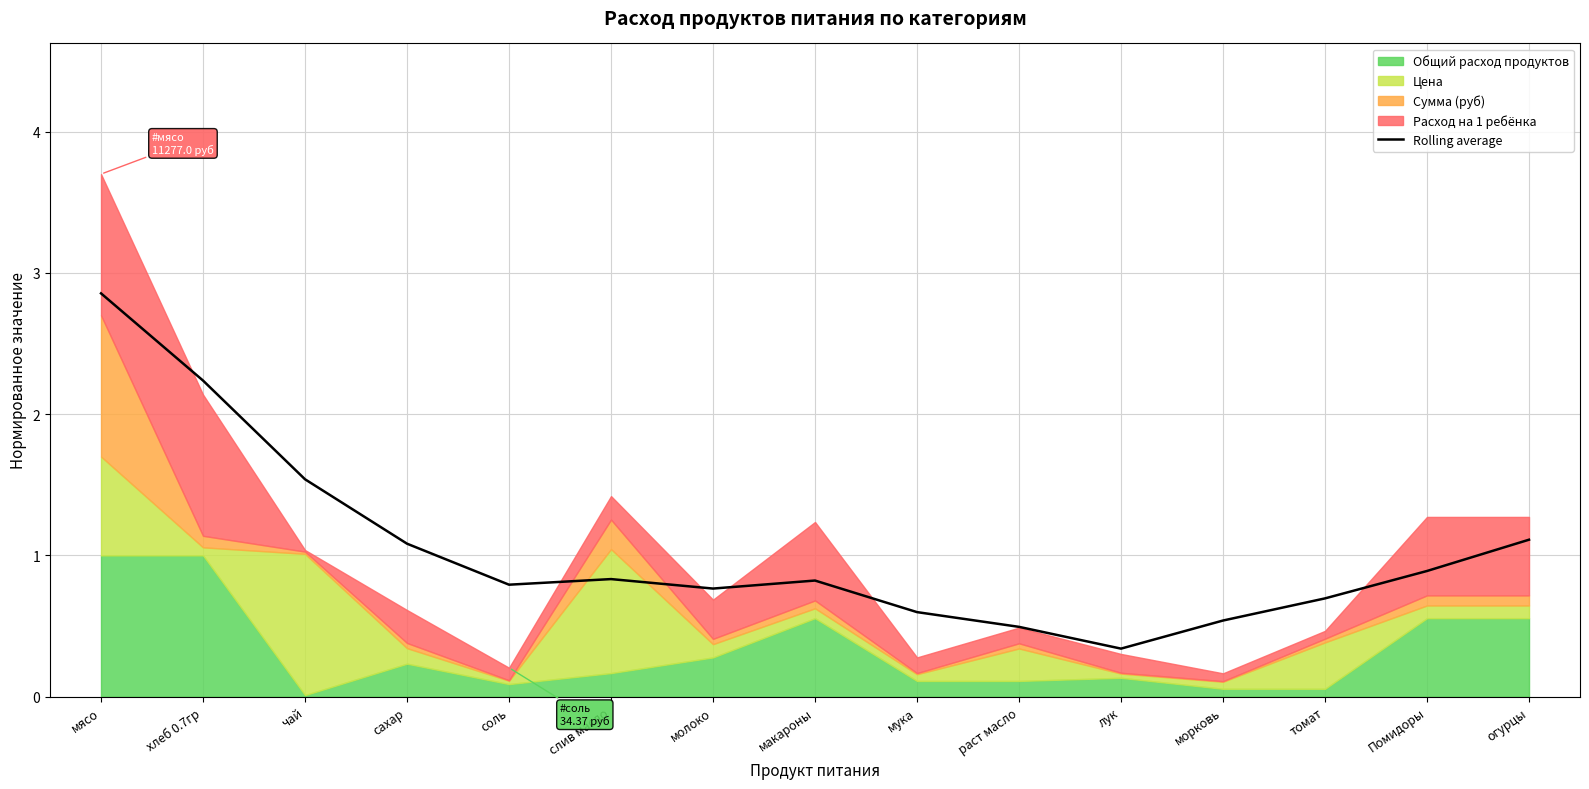

Rank the categories by value from lowest to highest.

лук, раст масло, морковь, мука, томат, молоко, соль, макароны, слив масло, Помидоры, сахар, огурцы, чай, хлеб 0.7гр, мясо